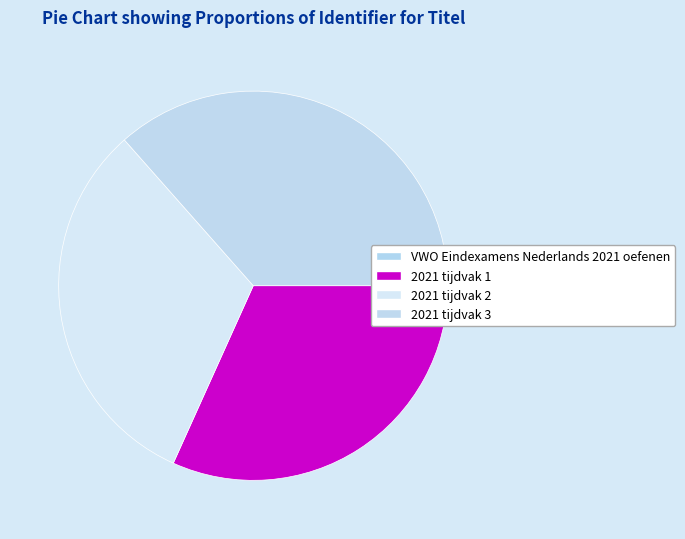

Combined, what portion of the pie is 2021 tijdvak 3 and VWO Eindexamens Nederlands 2021 oefenen?

36.5%